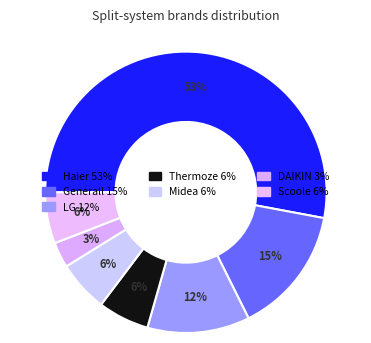

Rank the categories by value from lowest to highest.

DAIKIN, Thermoze, Midea, Scoole, LG, Generall, Haier